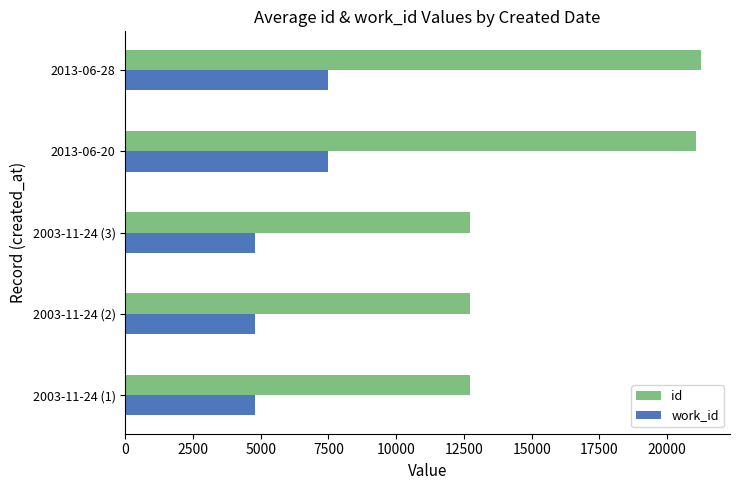

Is the value of work_id at 2003-11-24 (2) greater than the value of id at 2003-11-24 (2)?

No